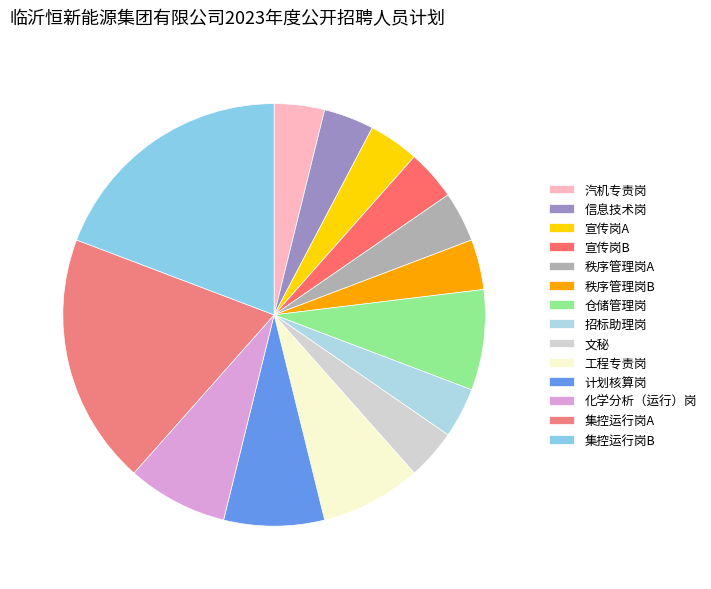

To the nearest percent, what is the combined percentage of 宣传岗A and 信息技术岗?

8%